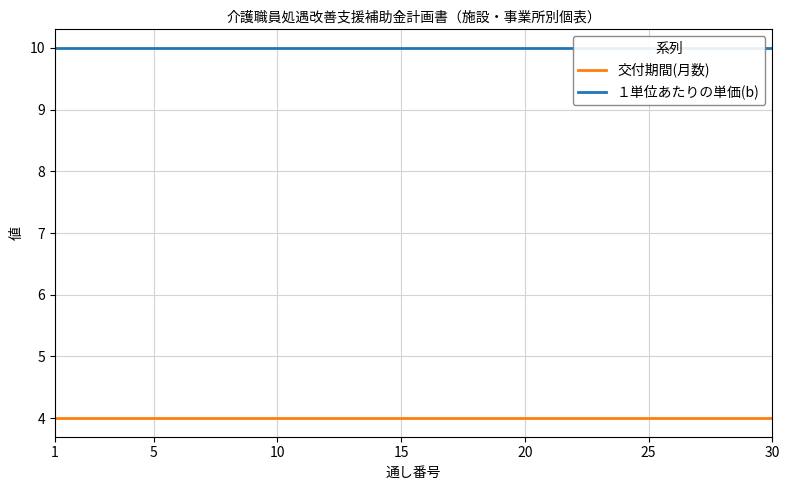

What are all the series names shown in the legend?

交付期間(月数), １単位あたりの単価(b)